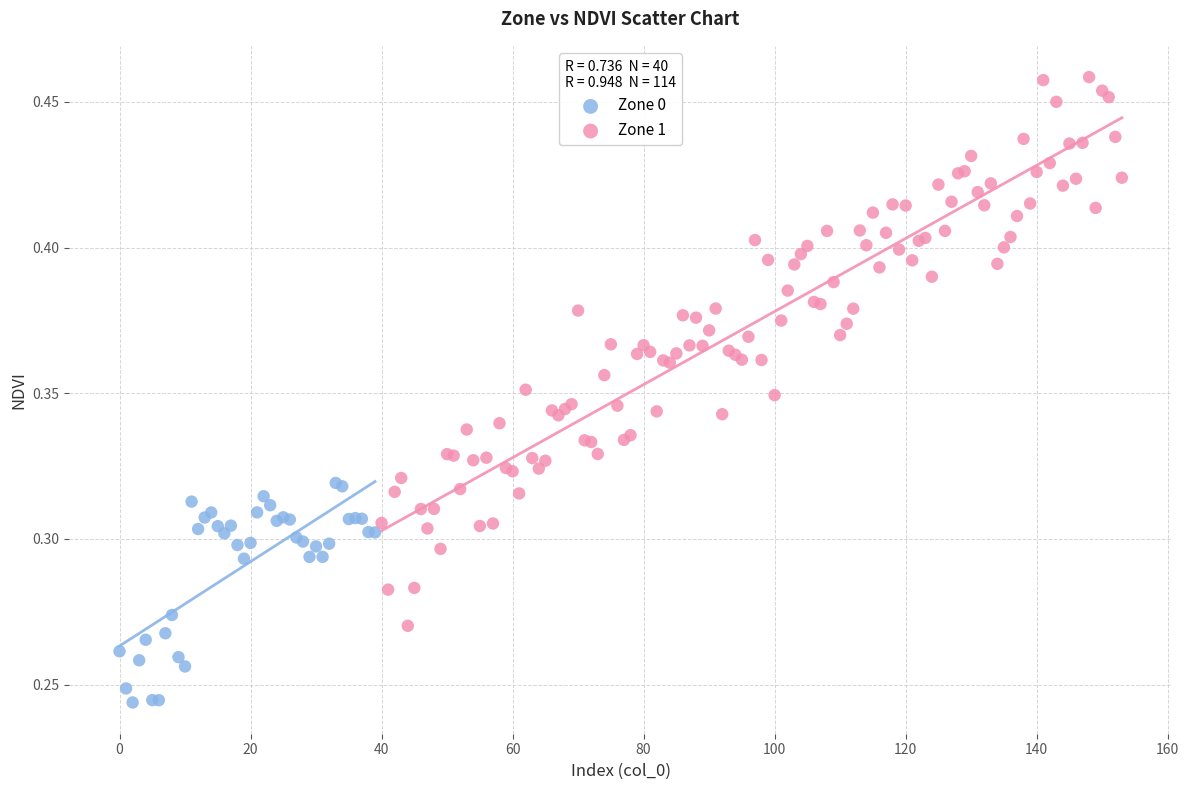

Which series has the widest spread of Y values?

Zone 1